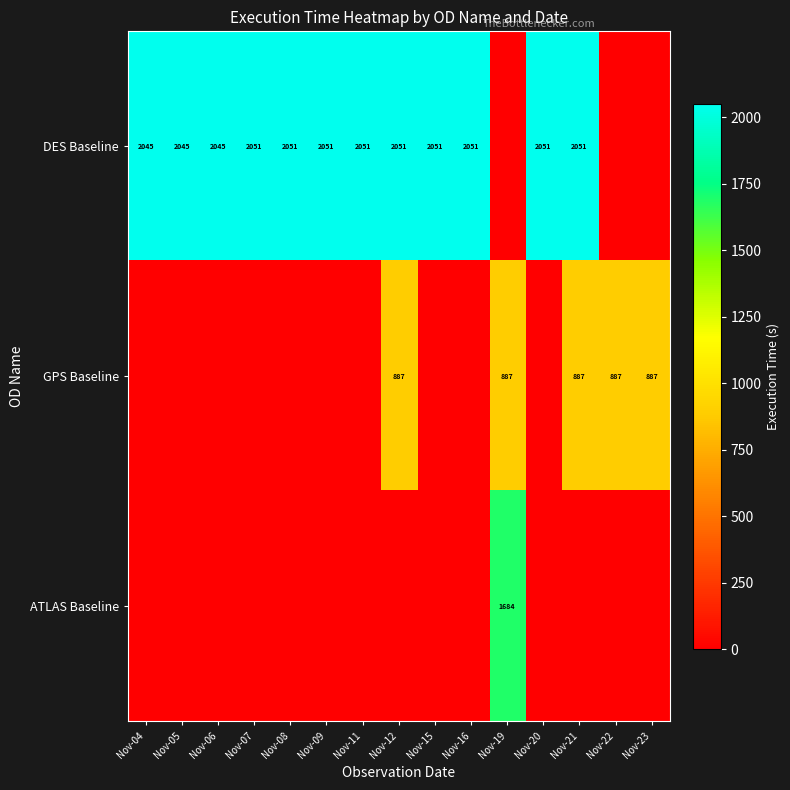

True or false: DES Baseline has a value of 3676 at Nov-15.

False